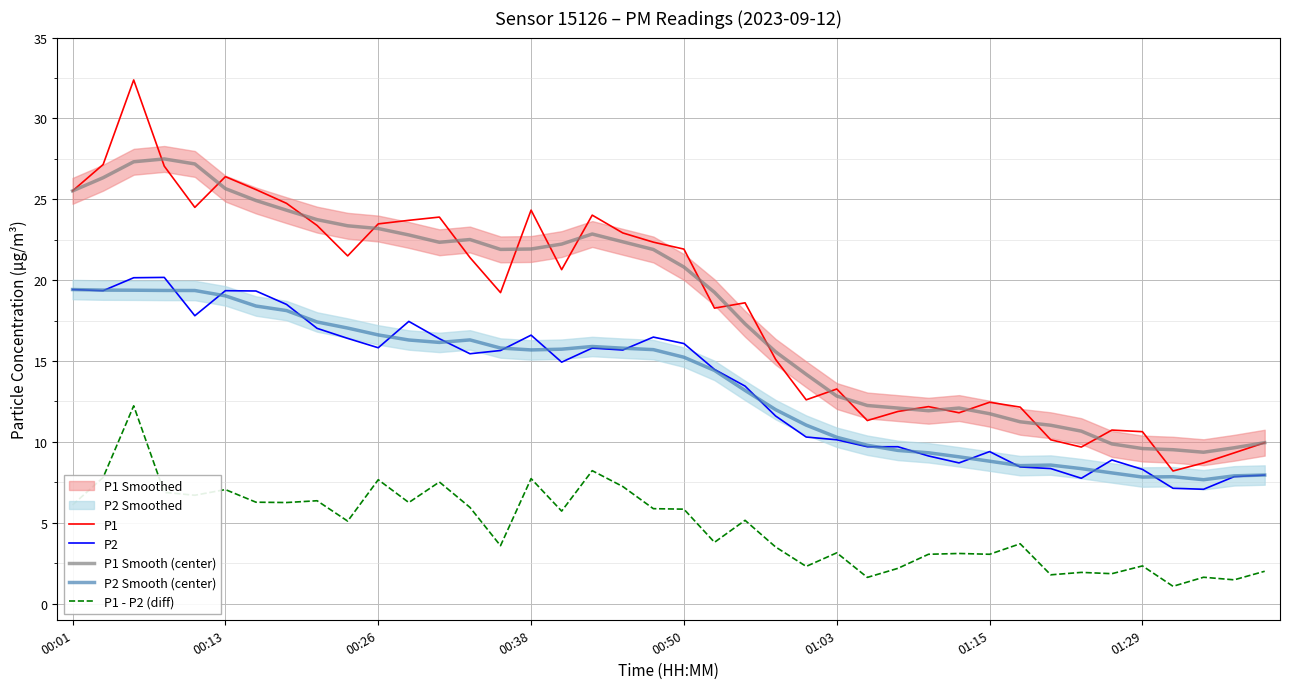

What is the highest value of the P2 series?

20.2